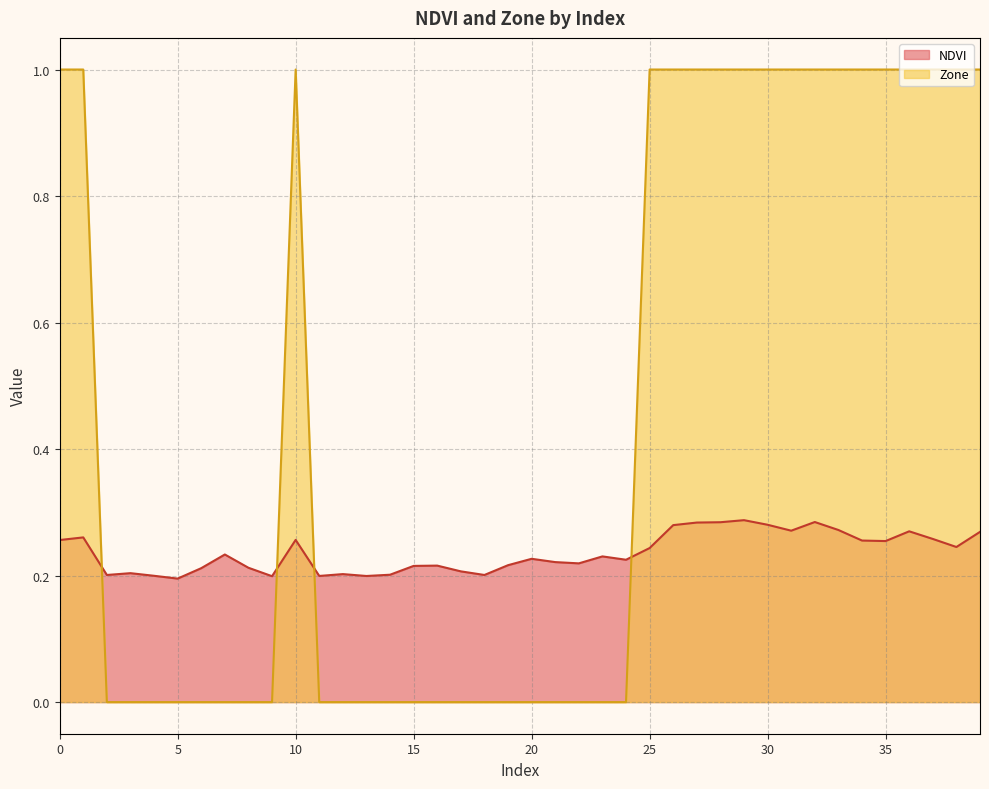

What are all the series names shown in the legend?

NDVI, Zone